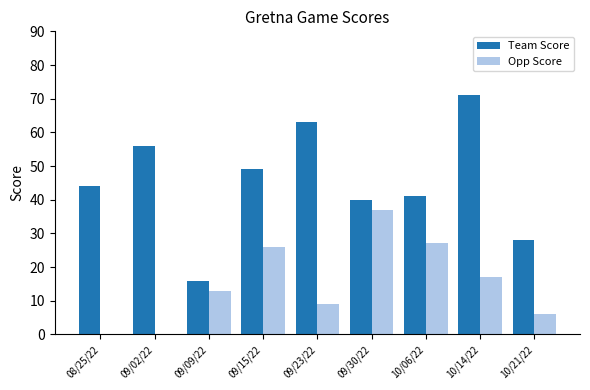

Which series changed the most between 09/15/22 and 10/14/22?

Team Score